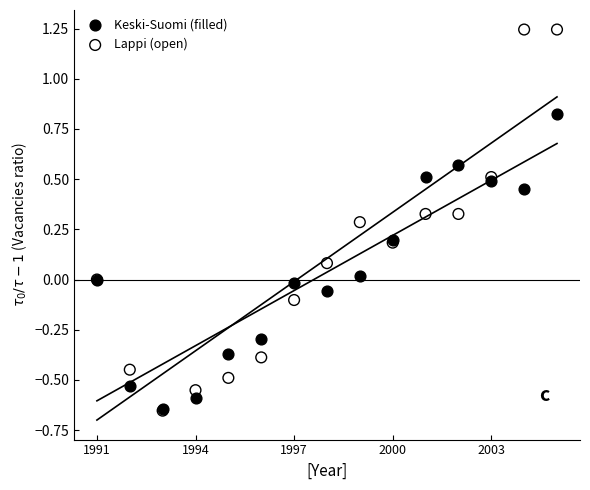

Which series reaches the maximum Y coordinate?

Lappi (open)